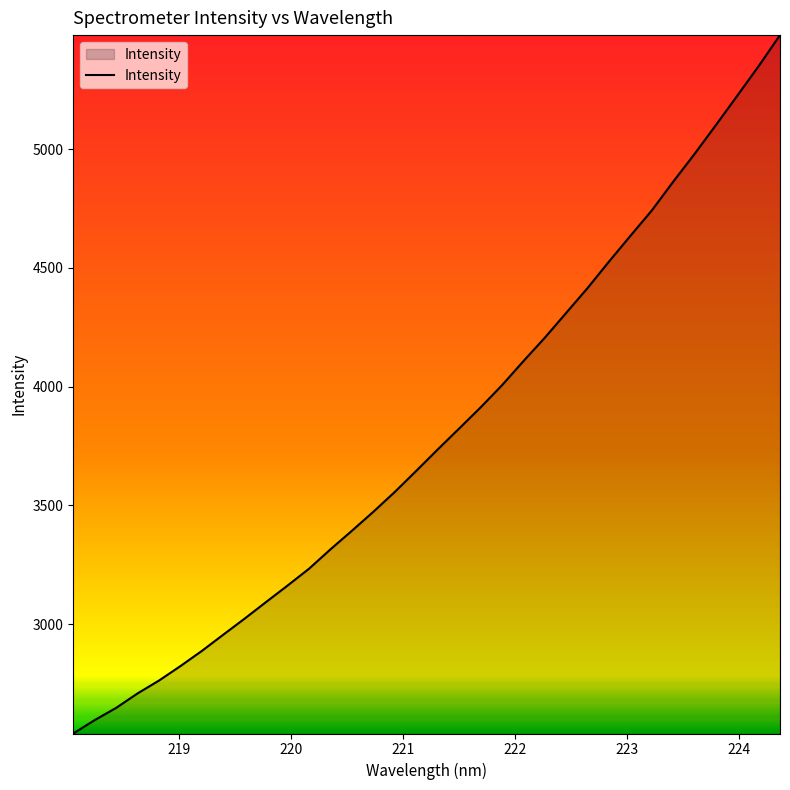

What is the smallest value displayed?

2539.6